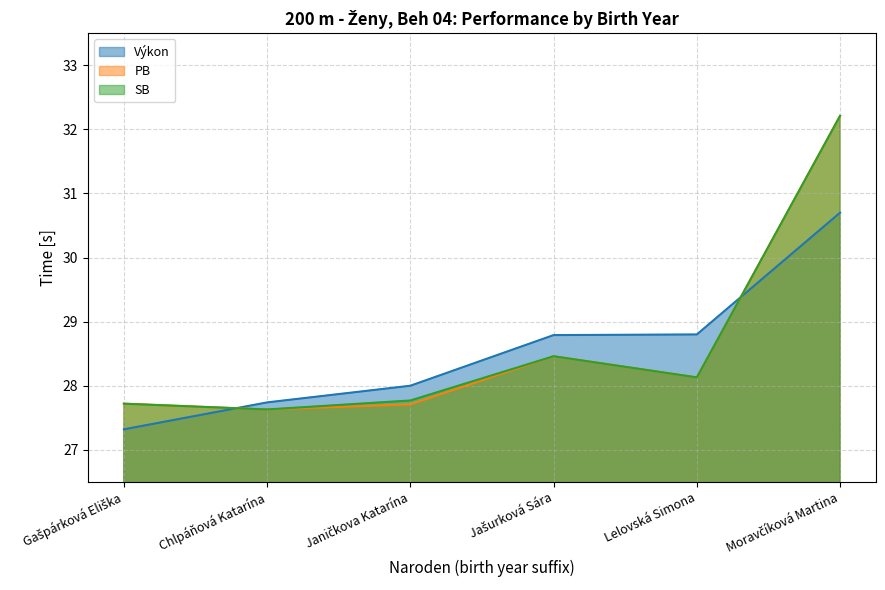

Where do Výkon and SB first cross each other?

Gašpárková Eliška and Chlpáňová Katarína